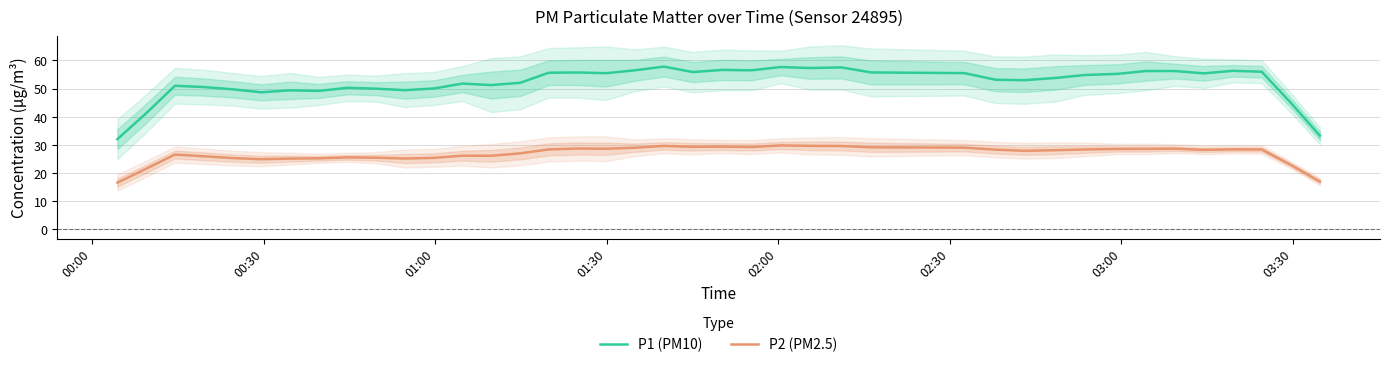

How many data points in P1 (PM10) are less than 54?

20